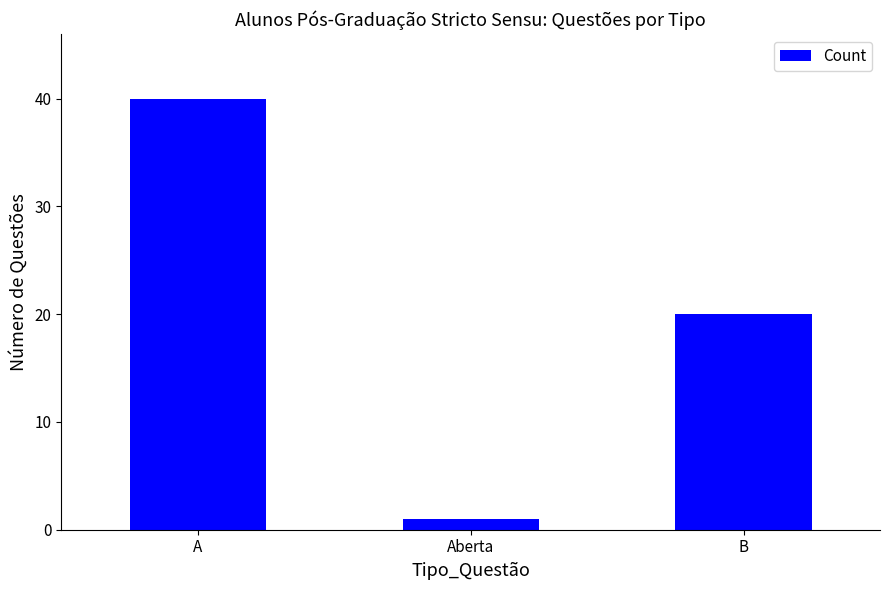

What is the average value?

20